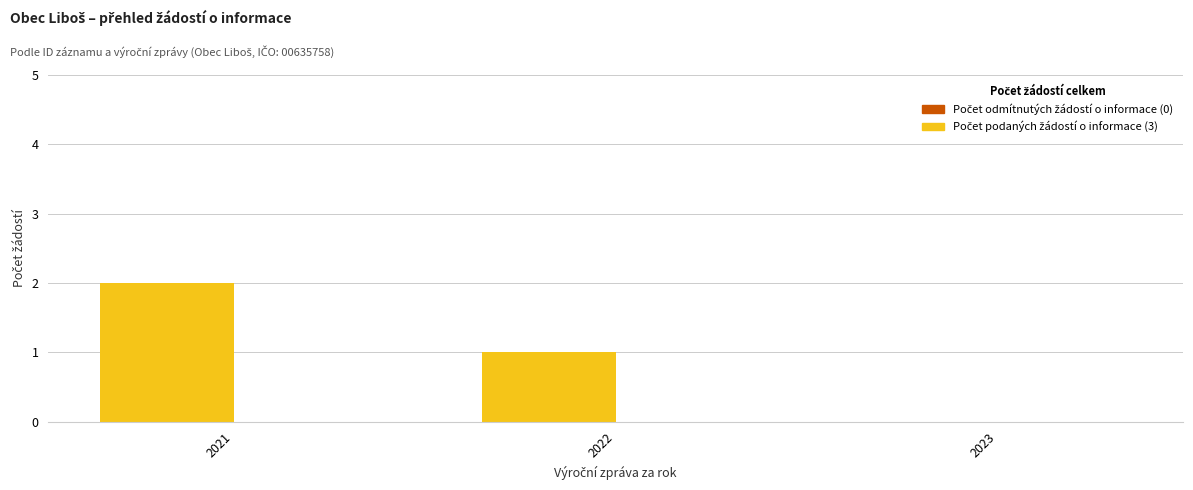

What is the ratio of the value at 2022 to the value at 2021?

0.5